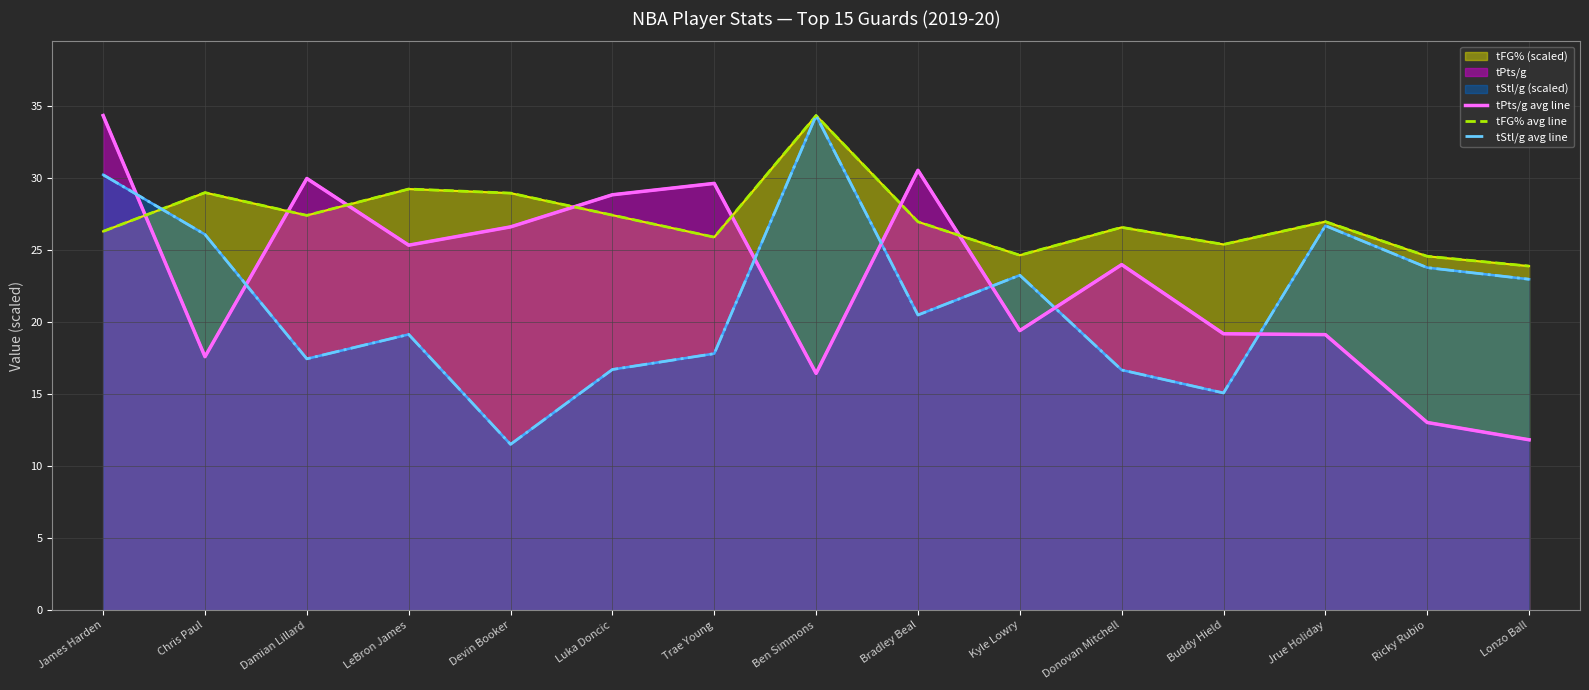

Which series has the largest range (max minus min)?

tStl/g avg line